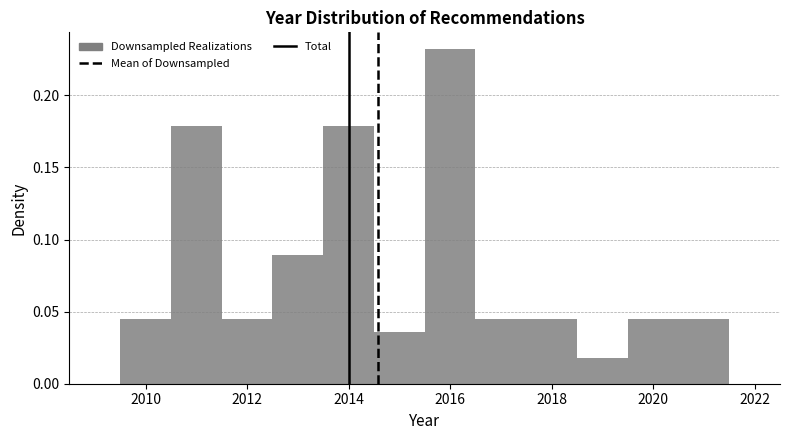

What is the height of the bar covering 2015.5 to 2016.5 on the x-axis? Neither the bar edges nor the heights are printed on the chart, so give them approximately, as read against the axes.

0.230